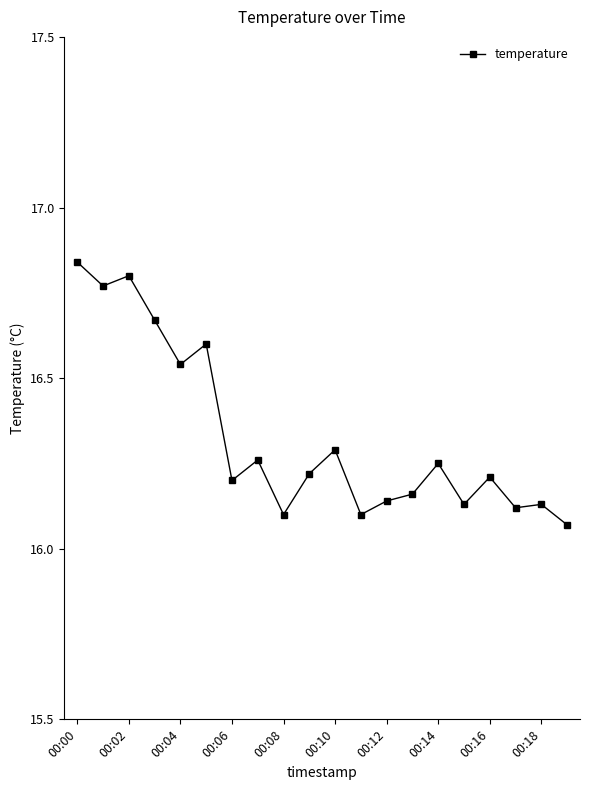

What is the sum of all values?

326.6